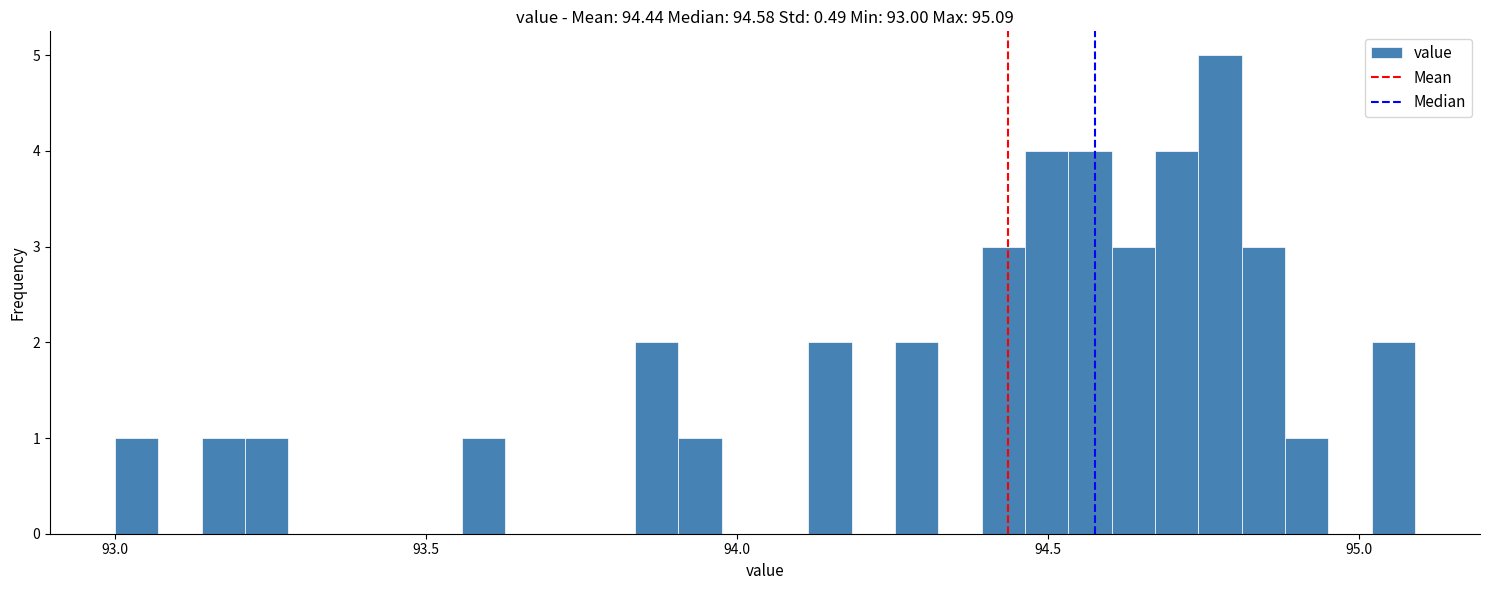

Around what value on the x-axis is the tallest bar? Give the approximate position of its centre, as read against the axis.

94.80